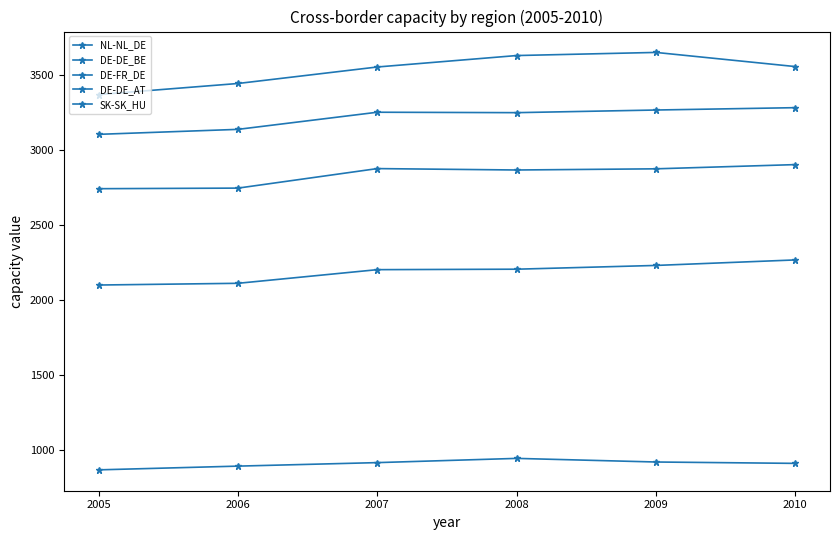

True or false: DE-FR_DE and NL-NL_DE cross at least once.

False